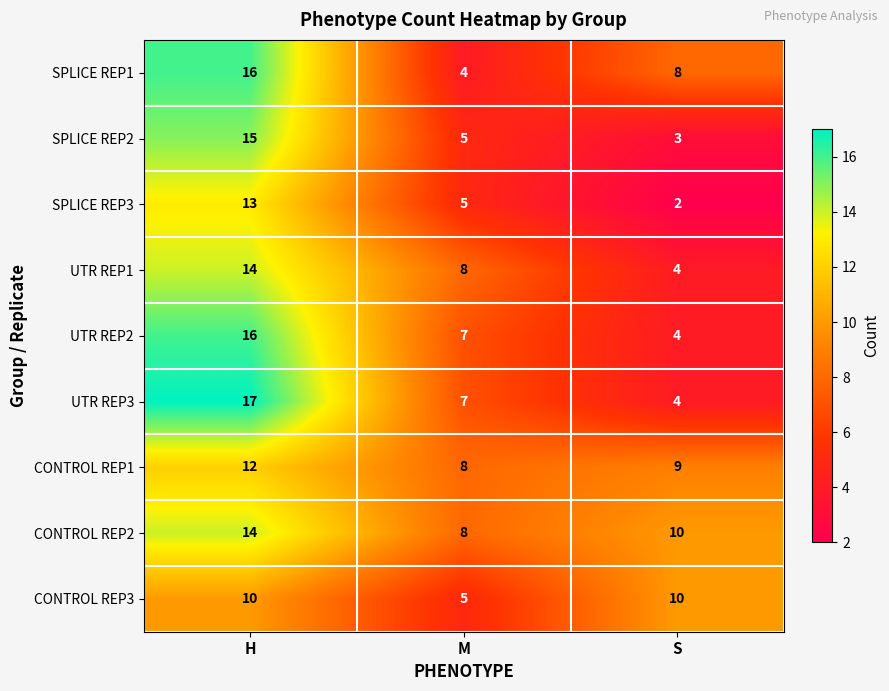

How many UTR REP1 values are between 4 and 14?

3